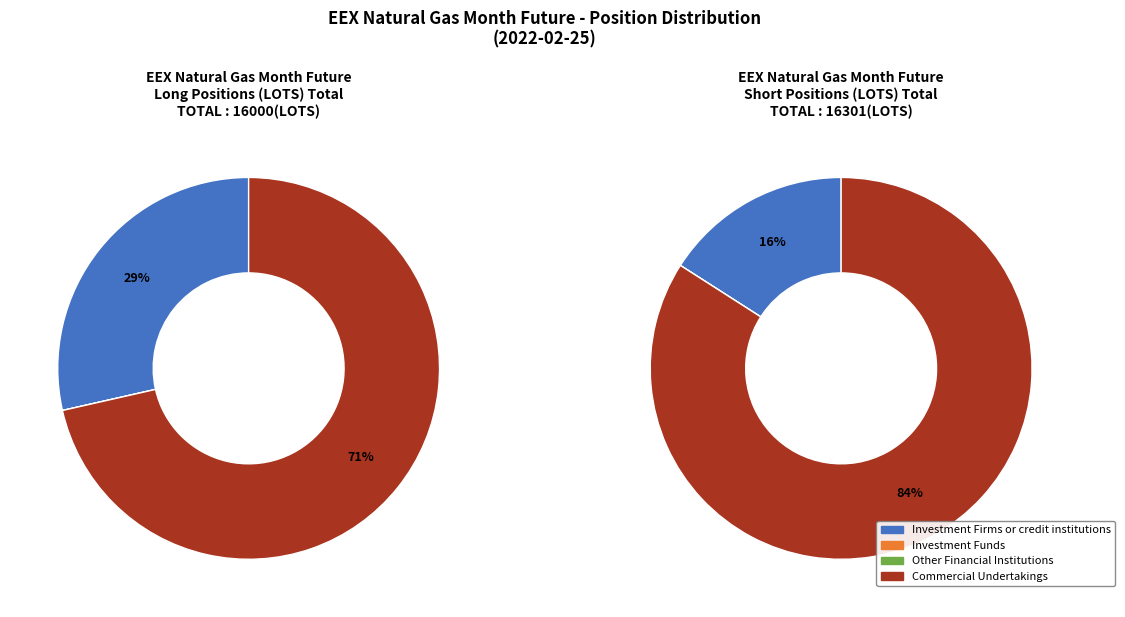

What is the majority slice?

Commercial Undertakings